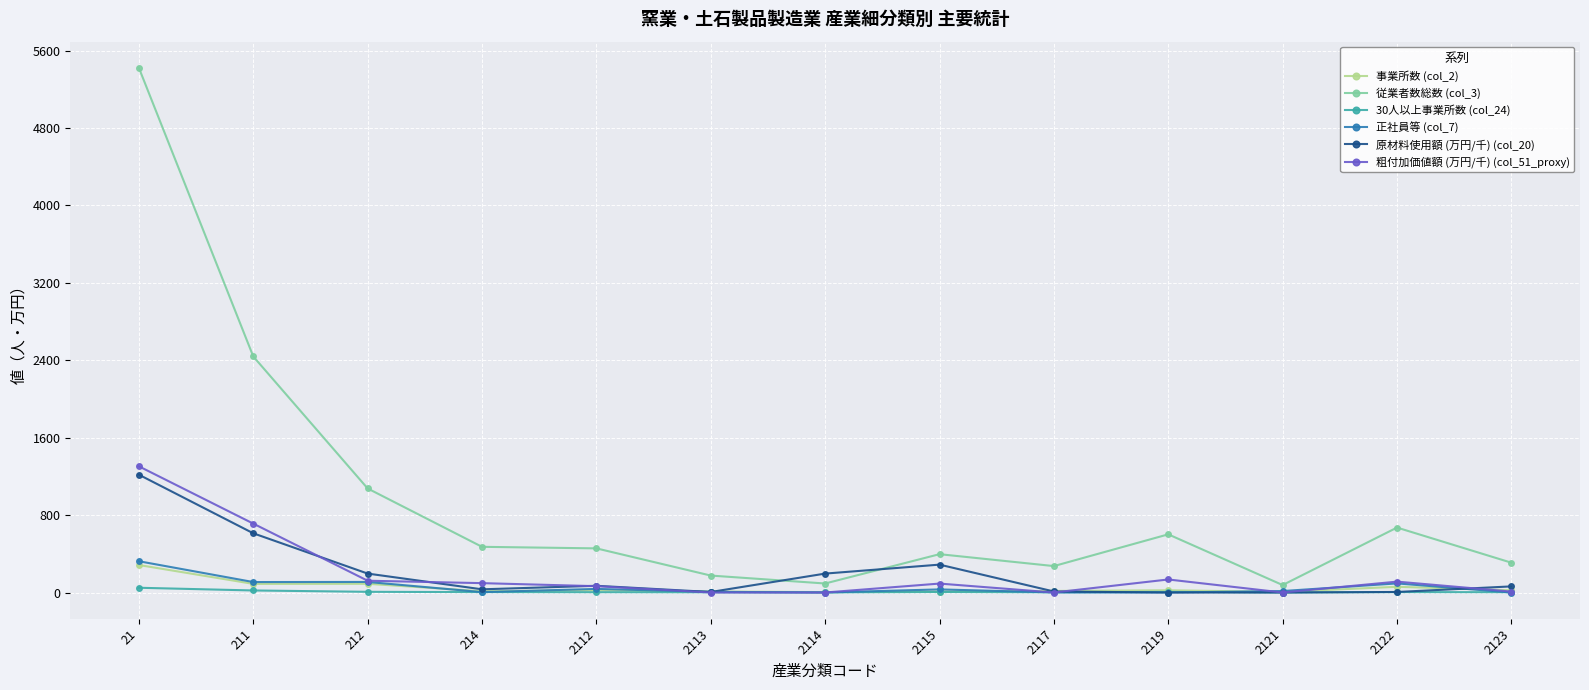

What is the maximum value for 事業所数 (col_2)?

284.0